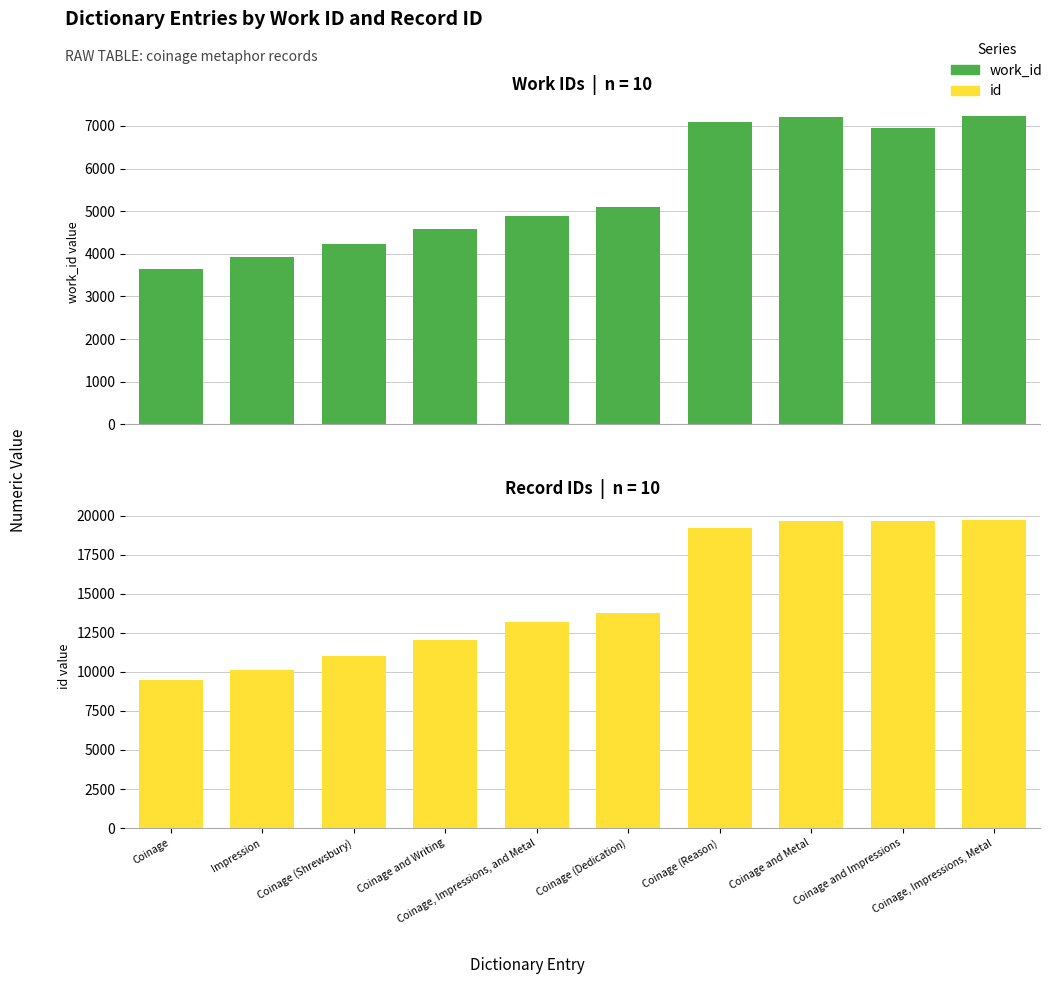

List the series in order of their peak value, highest first.

id, work_id